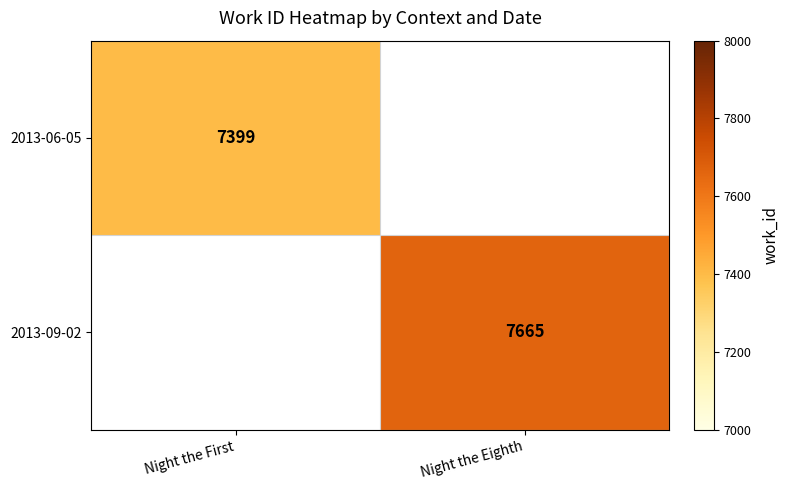

True or false: 2013-06-05 has a value of 3255.2 at Night the First.

False